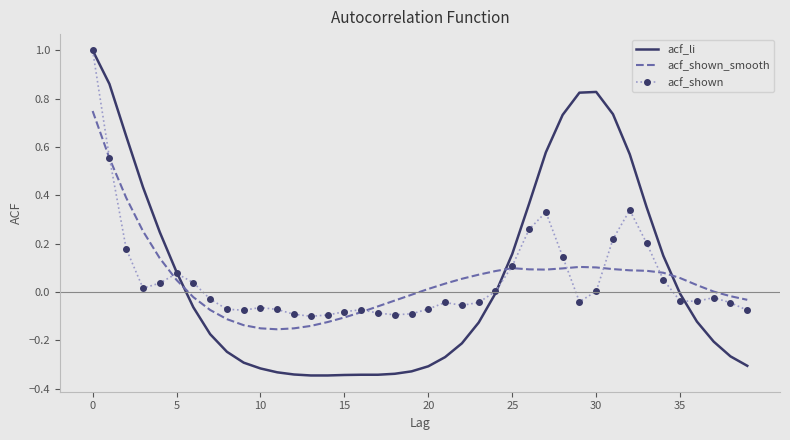

Which series has the widest spread of values?

acf_li